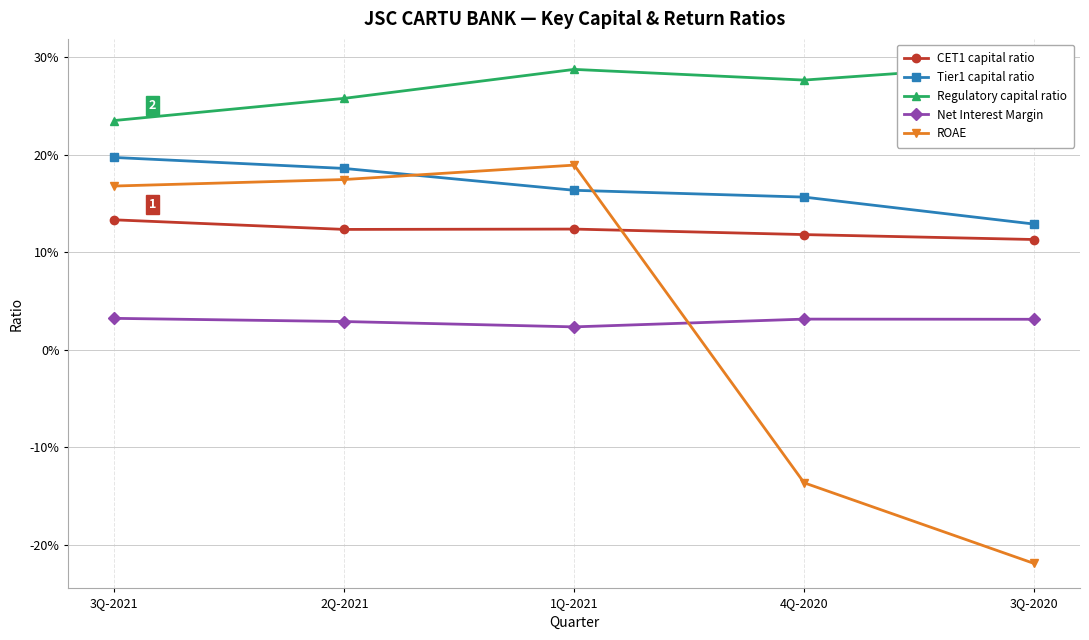

The Regulatory capital ratio series shows 0.3 at 3Q-2020. True or false?

True